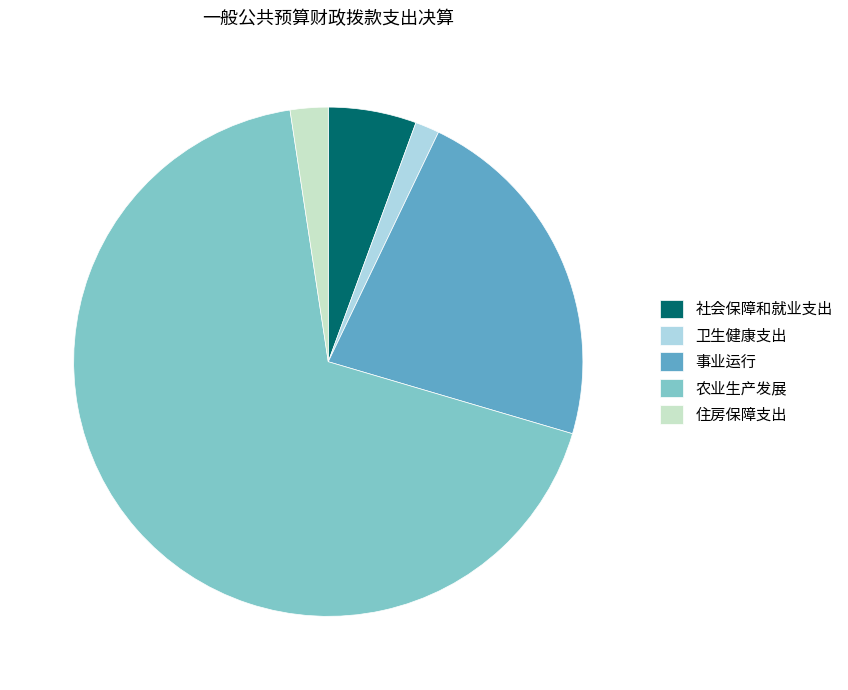

Which category has the smallest portion of the pie?

卫生健康支出